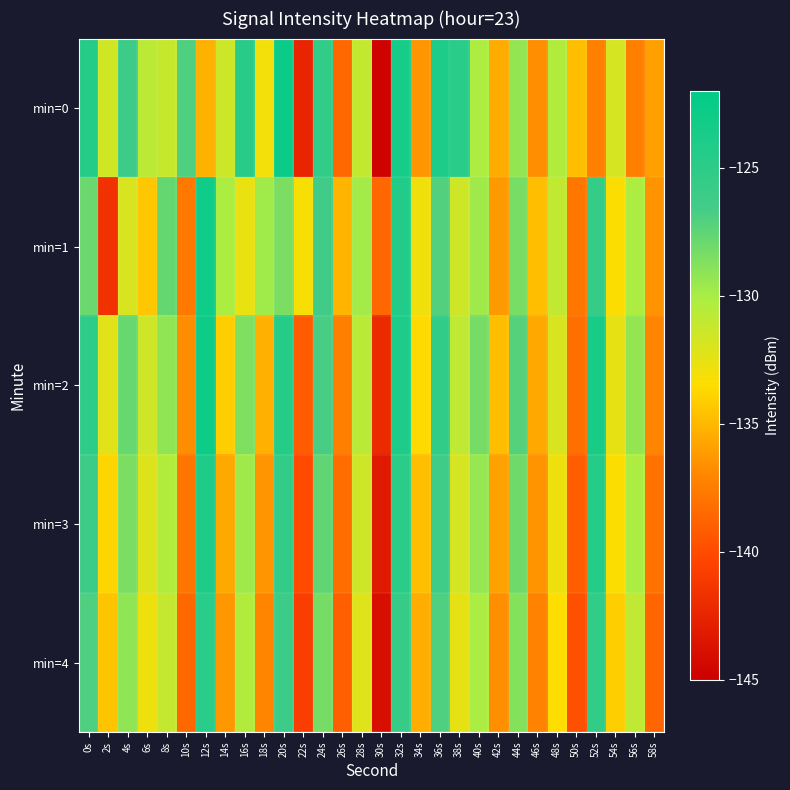

What is the total value across all series at 20s?

-627.0